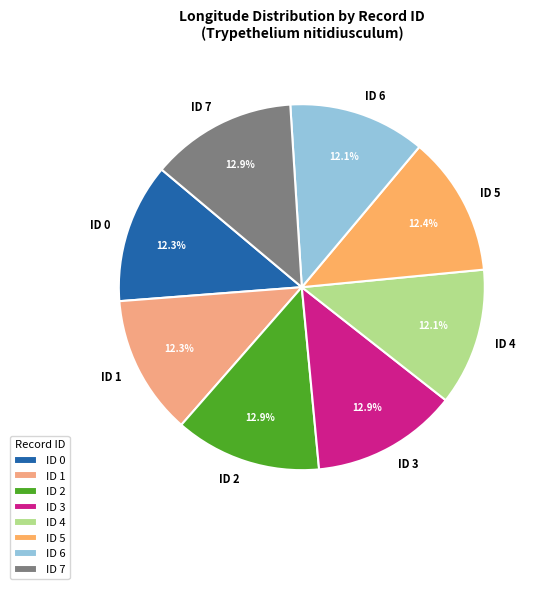

Is it true that ID 1 is 12% of the pie?

True